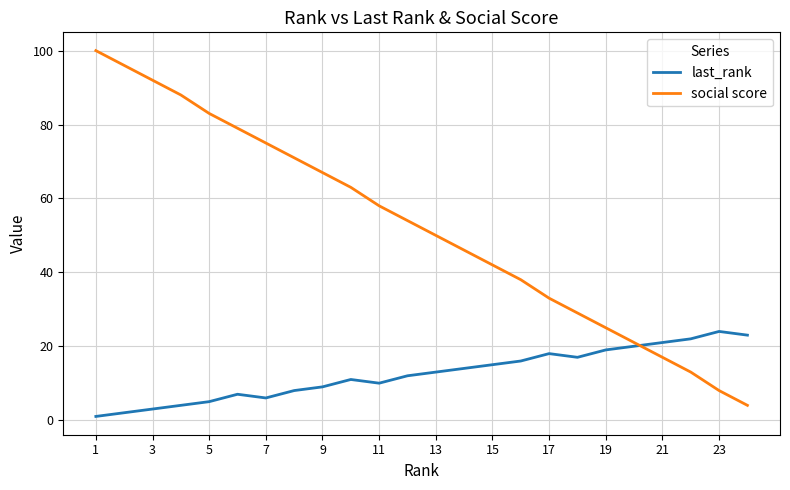

Which series has the largest total across all categories?

social score